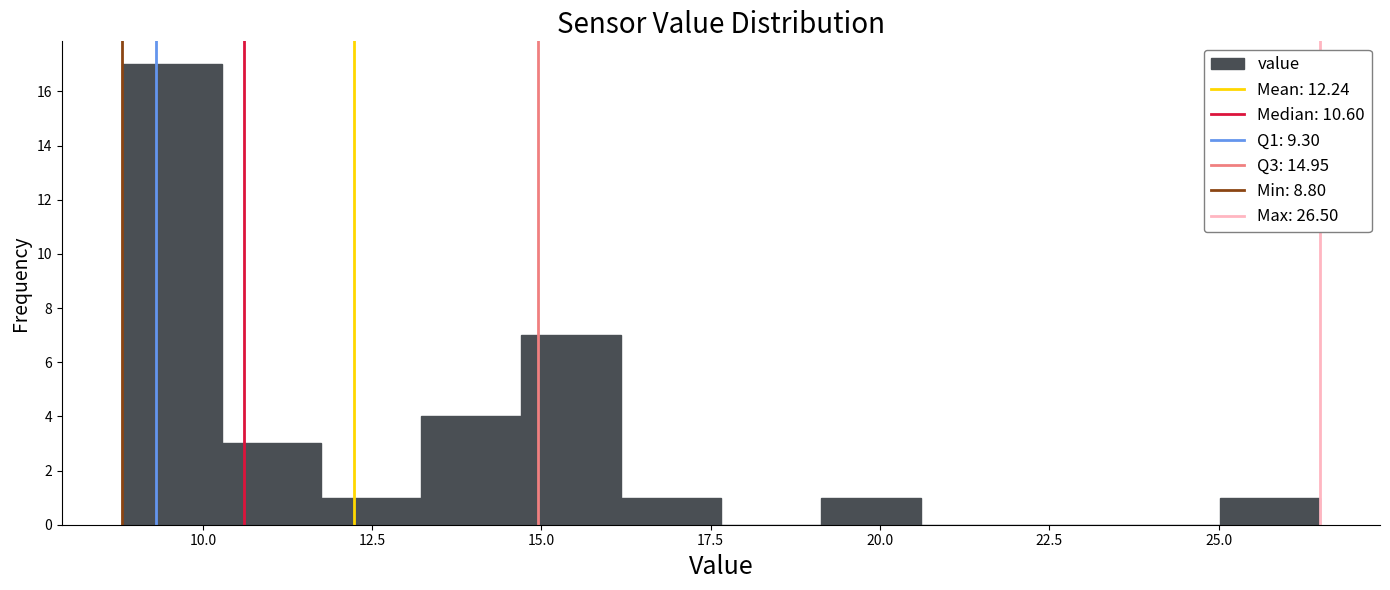

Around what value on the x-axis is the tallest bar? Give the approximate position of its centre, as read against the axis.

9.5